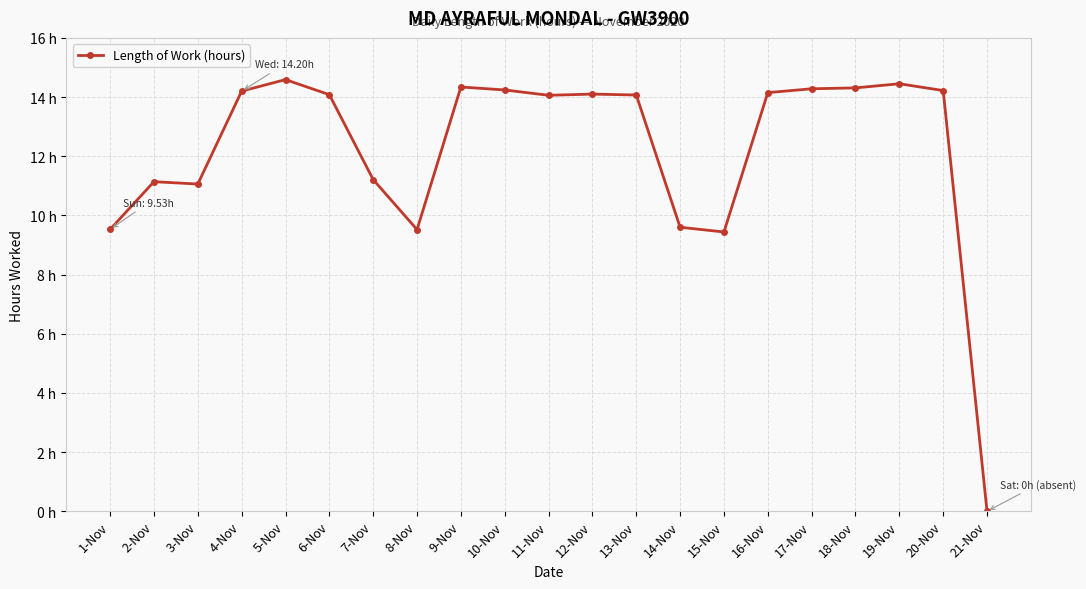

What is the average value?

12.2